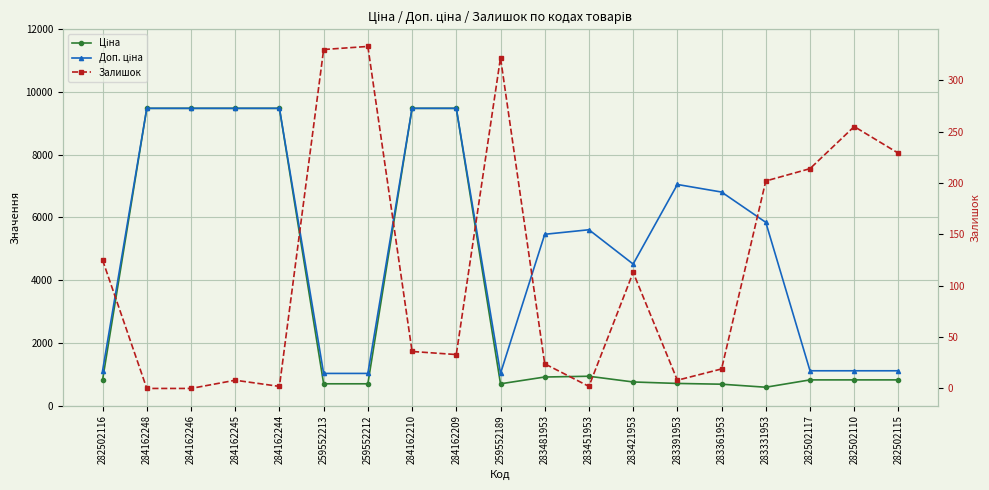

What position from the left is 284162245?

4